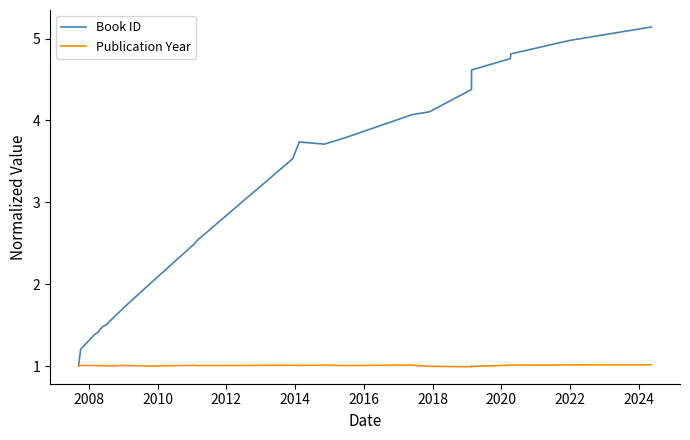

The Book ID series shows 0.5 at 2026. True or false?

False